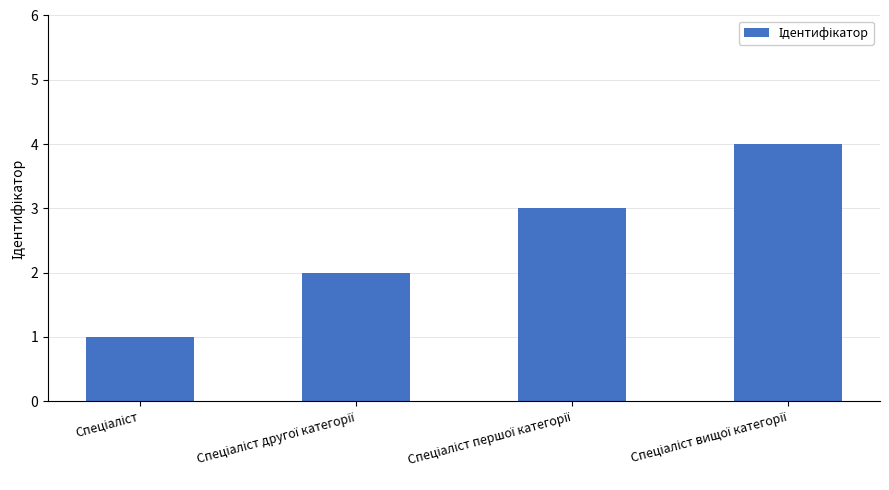

What is the difference between the maximum and minimum values?

3